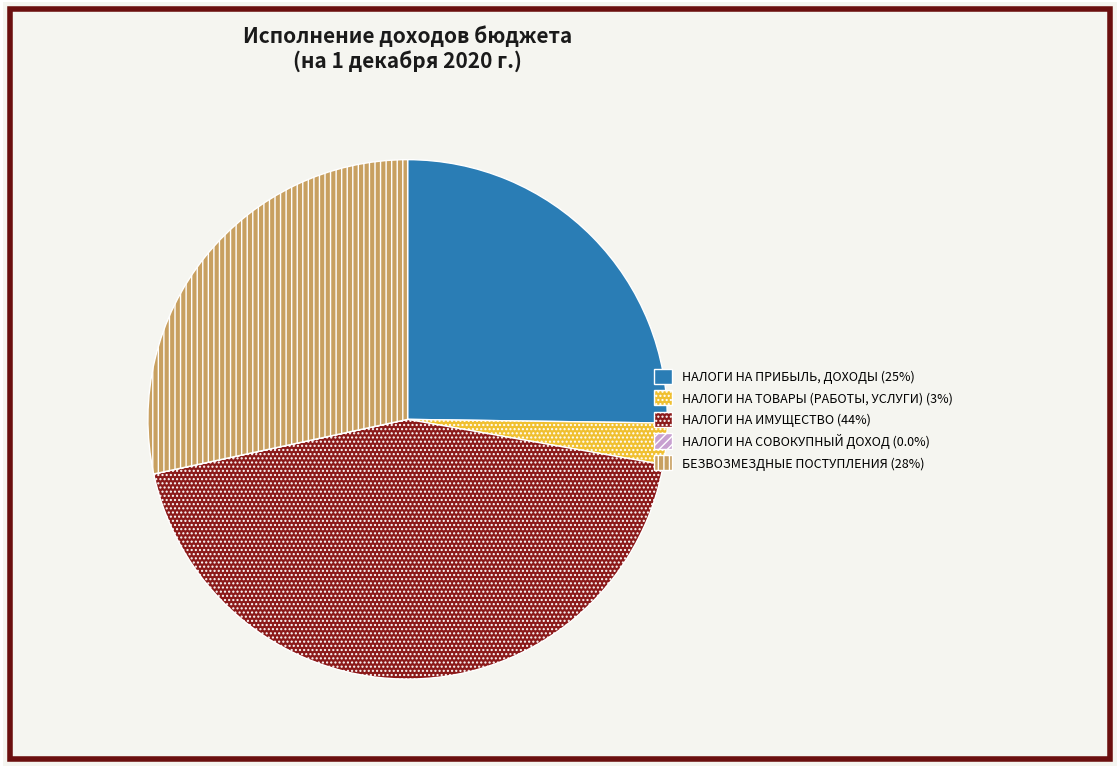

What is the largest slice in the pie chart?

НАЛОГИ НА ИМУЩЕСТВО